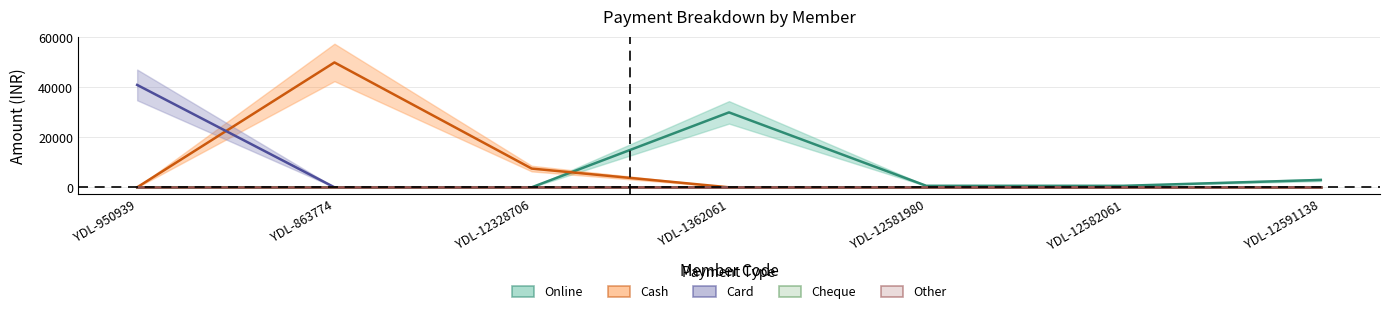

What is the total value across all series at YDL-12591138?

2950